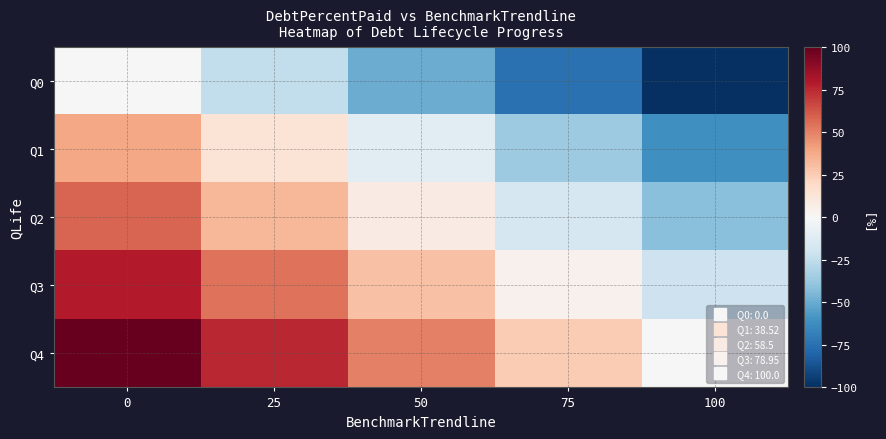

At how many categories does at least one series exceed 38?

3